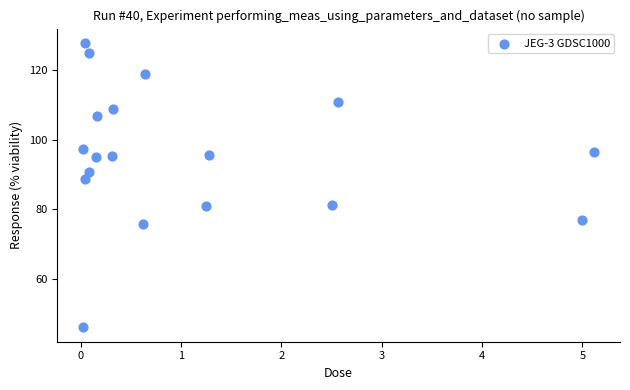

What is the range of X values (max minus min)?

5.1